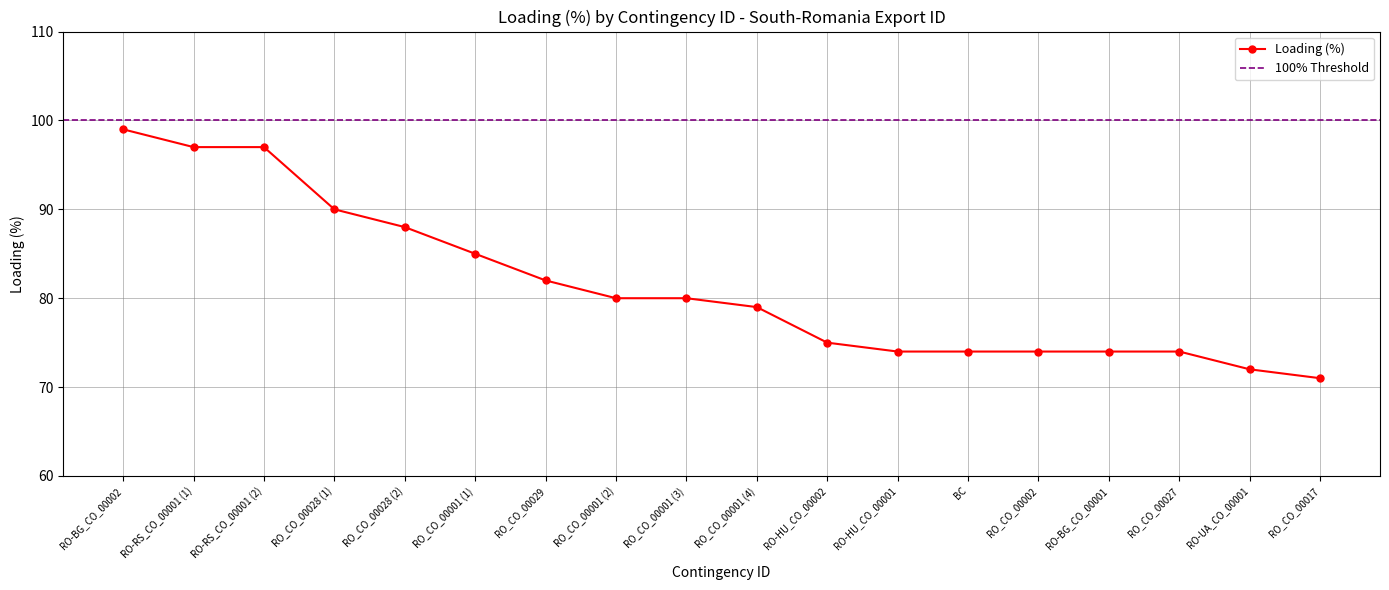

What is the difference between the maximum and minimum values?

28